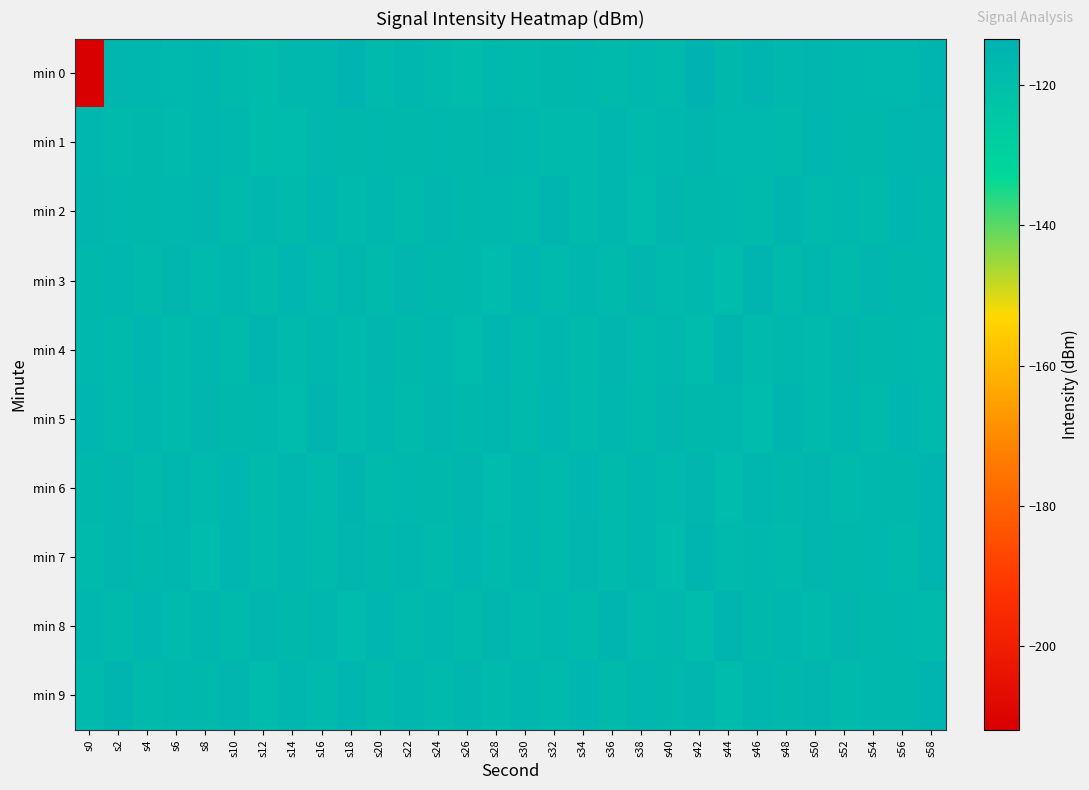

Reading left to right, extract all data points from this chart.

min 0: s0=-211.9	s2=-115.6	s4=-116.0	s6=-117.0	s8=-116.2	s10=-118.0	s12=-119.3	s14=-116.7	s16=-116.8	s18=-114.7	s20=-117.8	s22=-116.0	s24=-117.8	s26=-118.7	s28=-117.0	s30=-118.2	s32=-117.1	s34=-116.4	s36=-118.4	s38=-116.8	s40=-117.9	s42=-113.4	s44=-117.3	s46=-115.3	s48=-116.8	s50=-115.6	s52=-116.4	s54=-116.9	s56=-117.1	s58=-115.1
min 1: s0=-116.1	s2=-118.2	s4=-117.2	s6=-117.7	s8=-116.1	s10=-116.8	s12=-118.9	s14=-118.5	s16=-116.5	s18=-117.2	s20=-116.5	s22=-117.1	s24=-116.8	s26=-117.3	s28=-115.9	s30=-116.6	s32=-118.1	s34=-117.5	s36=-116.2	s38=-117.8	s40=-116.4	s42=-115.7	s44=-117.0	s46=-116.9	s48=-118.3	s50=-115.5	s52=-116.7	s54=-117.4	s56=-116.1	s58=-115.8
min 2: s0=-115.8	s2=-116.5	s4=-117.2	s6=-116.8	s8=-115.6	s10=-117.9	s12=-116.3	s14=-118.1	s16=-115.4	s18=-117.6	s20=-116.1	s22=-118.4	s24=-115.9	s26=-117.1	s28=-116.6	s30=-118.2	s32=-115.3	s34=-117.7	s36=-116.0	s38=-118.5	s40=-115.7	s42=-117.3	s44=-116.4	s46=-118.0	s48=-115.2	s50=-117.5	s52=-116.8	s54=-118.3	s56=-115.5	s58=-117.2
min 3: s0=-117.4	s2=-116.1	s4=-118.2	s6=-115.8	s8=-117.6	s10=-116.3	s12=-118.4	s14=-115.5	s16=-117.8	s18=-116.0	s20=-118.1	s22=-115.7	s24=-117.3	s26=-116.5	s28=-118.5	s30=-115.4	s32=-117.7	s34=-116.2	s36=-118.3	s38=-115.6	s40=-117.5	s42=-116.4	s44=-118.6	s46=-115.3	s48=-117.9	s50=-116.1	s52=-118.0	s54=-115.8	s56=-117.2	s58=-116.6
min 4: s0=-116.8	s2=-118.1	s4=-115.5	s6=-117.9	s8=-116.2	s10=-118.4	s12=-115.3	s14=-117.7	s16=-116.0	s18=-118.2	s20=-115.6	s22=-117.4	s24=-116.3	s26=-118.5	s28=-115.4	s30=-117.6	s32=-116.1	s34=-118.3	s36=-115.7	s38=-117.5	s40=-116.4	s42=-118.6	s44=-115.2	s46=-117.8	s48=-116.5	s50=-118.0	s52=-115.9	s54=-117.1	s56=-116.7	s58=-118.2
min 5: s0=-115.4	s2=-117.7	s4=-116.0	s6=-118.3	s8=-115.6	s10=-117.2	s12=-116.4	s14=-118.5	s16=-115.3	s18=-117.8	s20=-116.1	s22=-118.1	s24=-115.7	s26=-117.4	s28=-116.2	s30=-118.4	s32=-115.5	s34=-117.6	s36=-116.3	s38=-118.2	s40=-115.8	s42=-117.1	s44=-116.5	s46=-118.6	s48=-115.2	s50=-117.9	s52=-116.0	s54=-118.3	s56=-115.4	s58=-117.5
min 6: s0=-117.1	s2=-115.8	s4=-118.2	s6=-116.0	s8=-117.6	s10=-115.5	s12=-118.4	s14=-116.2	s16=-117.8	s18=-115.3	s20=-118.1	s22=-116.4	s24=-117.3	s26=-115.7	s28=-118.5	s30=-116.1	s32=-117.7	s34=-115.4	s36=-118.3	s38=-116.3	s40=-117.5	s42=-115.6	s44=-118.6	s46=-116.0	s48=-117.4	s50=-115.8	s52=-118.2	s54=-116.5	s56=-117.2	s58=-115.2
min 7: s0=-118.3	s2=-115.6	s4=-117.4	s6=-116.1	s8=-118.5	s10=-115.4	s12=-117.7	s14=-116.0	s16=-118.1	s18=-115.7	s20=-117.3	s22=-116.2	s24=-118.4	s26=-115.5	s28=-117.6	s30=-116.3	s32=-118.2	s34=-115.8	s36=-117.5	s38=-116.0	s40=-118.6	s42=-115.3	s44=-117.8	s46=-116.4	s48=-118.0	s50=-115.9	s52=-117.1	s54=-116.5	s56=-118.3	s58=-115.2
min 8: s0=-116.2	s2=-118.4	s4=-115.5	s6=-117.7	s8=-116.0	s10=-118.2	s12=-115.6	s14=-117.4	s16=-116.3	s18=-118.5	s20=-115.4	s22=-117.6	s24=-116.1	s26=-118.3	s28=-115.7	s30=-117.5	s32=-116.4	s34=-118.1	s36=-115.3	s38=-117.8	s40=-116.5	s42=-118.6	s44=-115.2	s46=-117.3	s48=-116.2	s50=-118.4	s52=-115.8	s54=-117.1	s56=-116.6	s58=-118.2
min 9: s0=-117.6	s2=-115.3	s4=-118.0	s6=-116.4	s8=-117.2	s10=-115.7	s12=-118.5	s14=-116.0	s16=-117.8	s18=-115.5	s20=-118.3	s22=-116.2	s24=-117.5	s26=-115.8	s28=-118.2	s30=-116.1	s32=-117.7	s34=-115.4	s36=-118.4	s38=-116.3	s40=-117.4	s42=-115.6	s44=-118.6	s46=-116.0	s48=-117.3	s50=-115.9	s52=-118.1	s54=-116.5	s56=-117.2	s58=-115.2